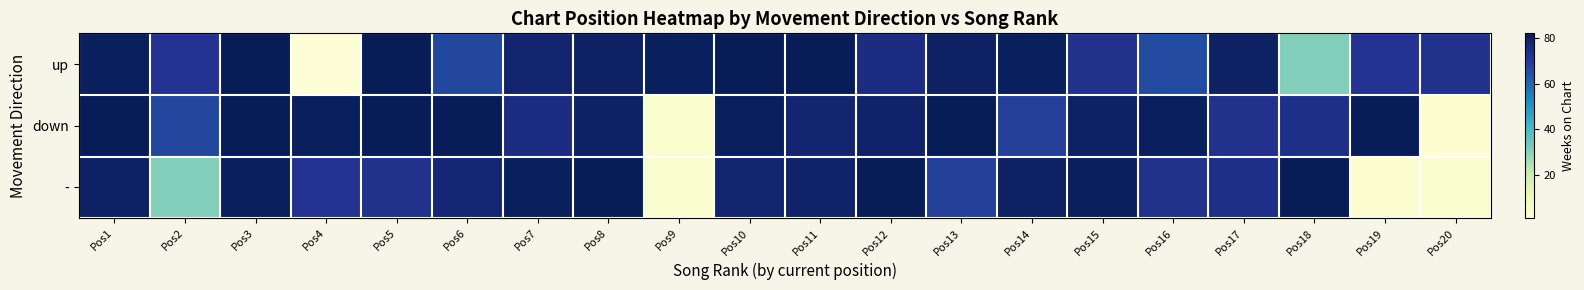

Between Pos10 and Pos15, which series saw the biggest shift?

up